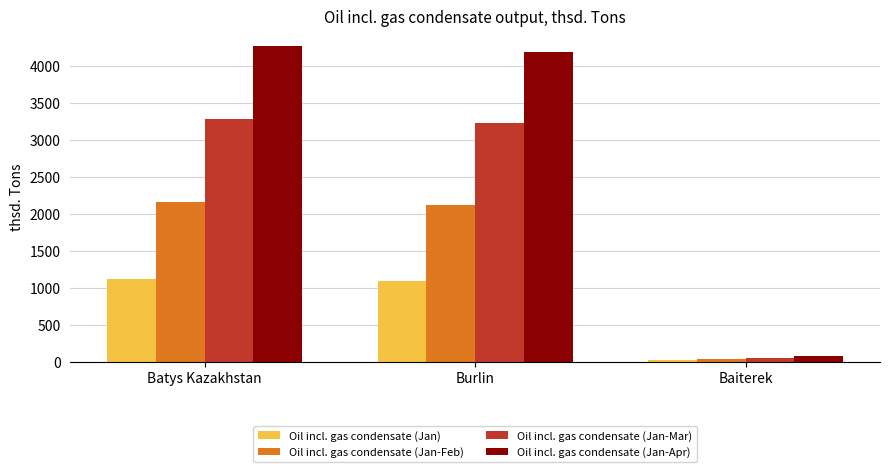

What is the difference between the maximum and minimum values in the Oil incl. gas condensate (Jan-Apr) series?

4197.8